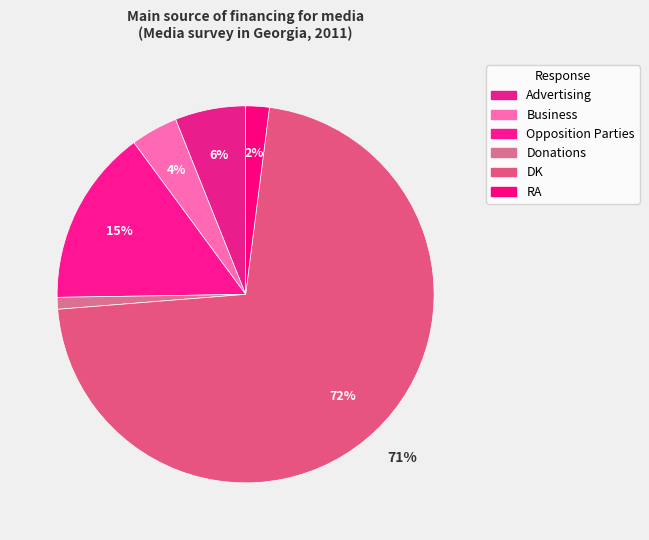

Approximately how many times larger is the value at DK compared to Opposition Parties?

4.7